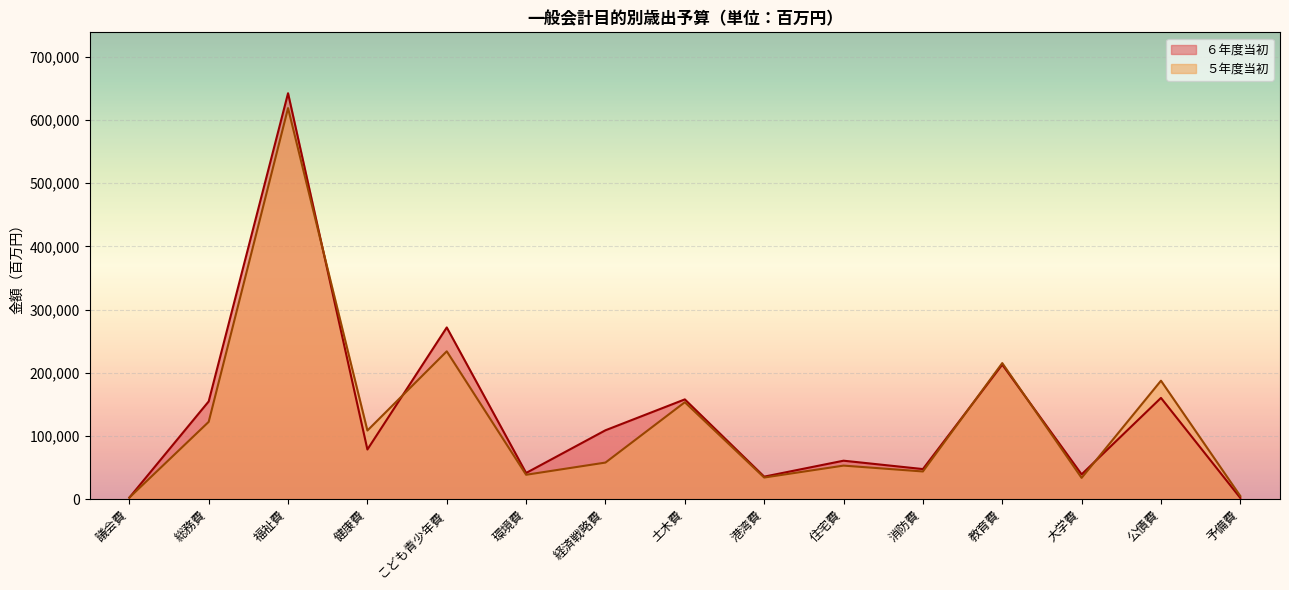

At which label does ５年度当初 reach its peak?

福祉費